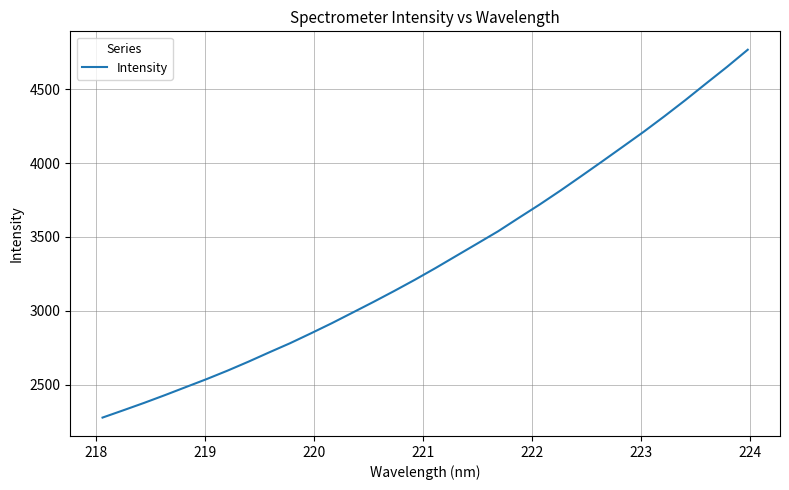

What is the maximum value shown in the chart?

4766.9